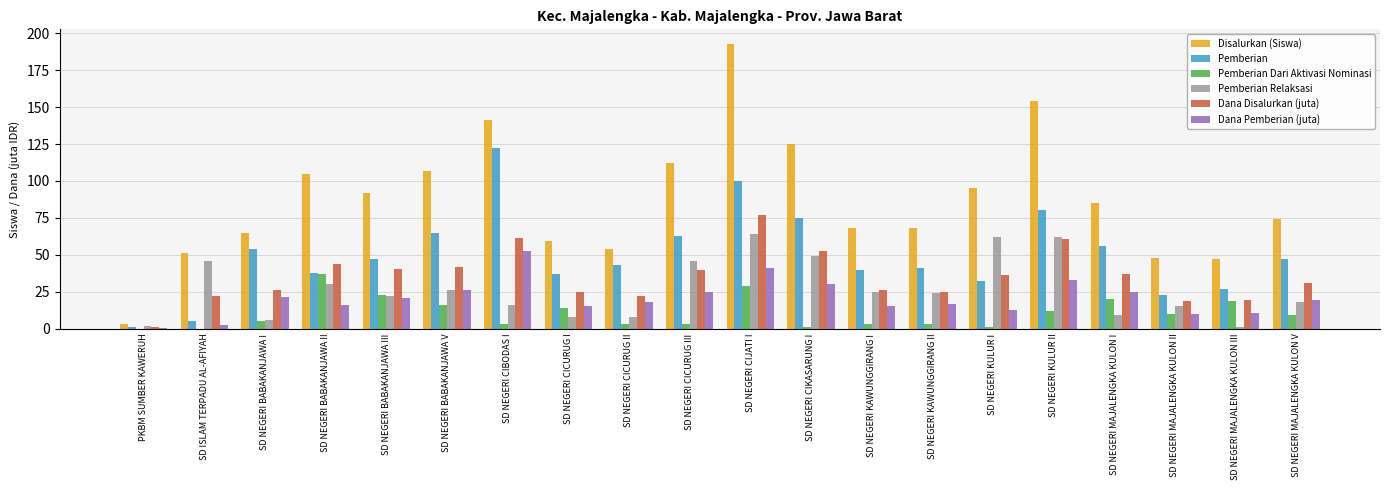

What is the greatest value displayed?

193.0